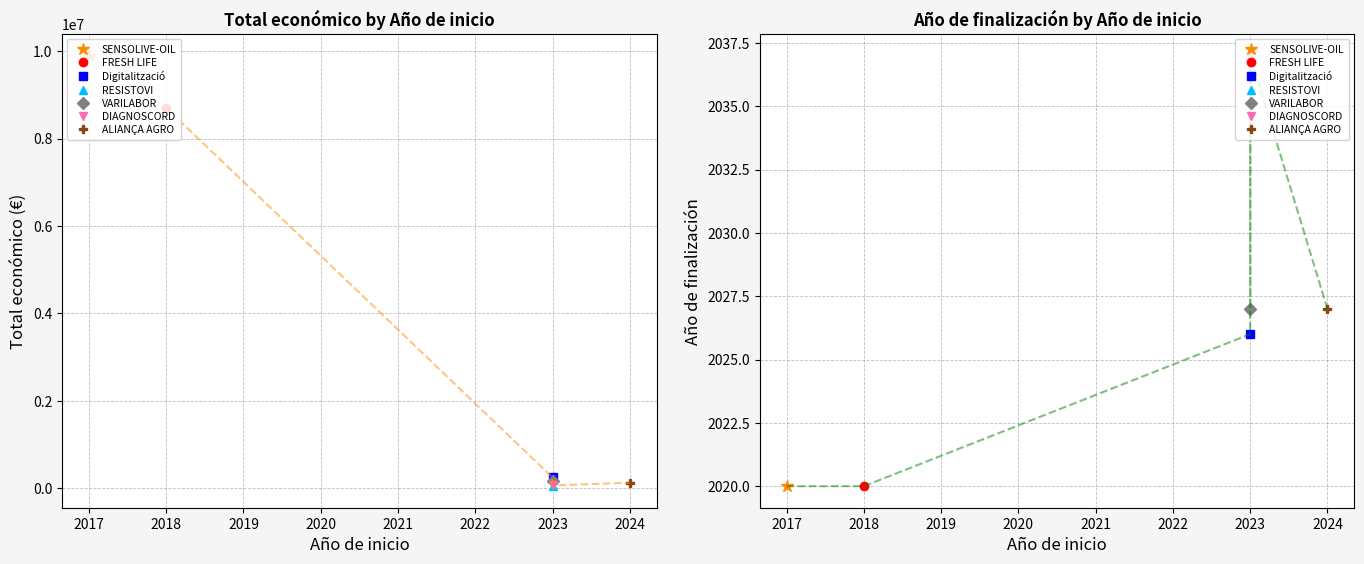

Which series has the largest total across all categories?

Total económico